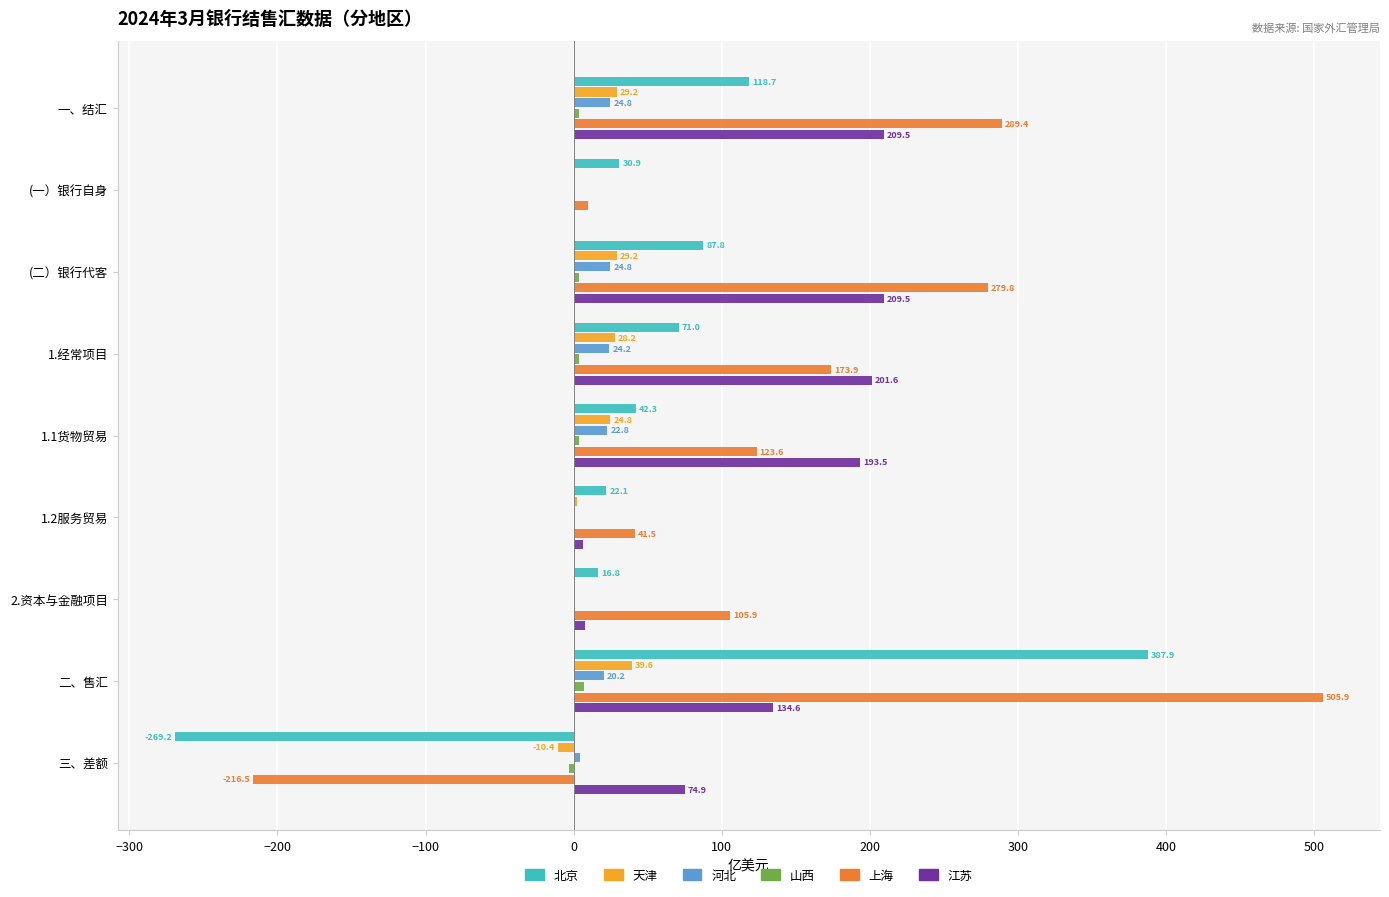

Which label corresponds to the largest value in the chart?

二、售汇